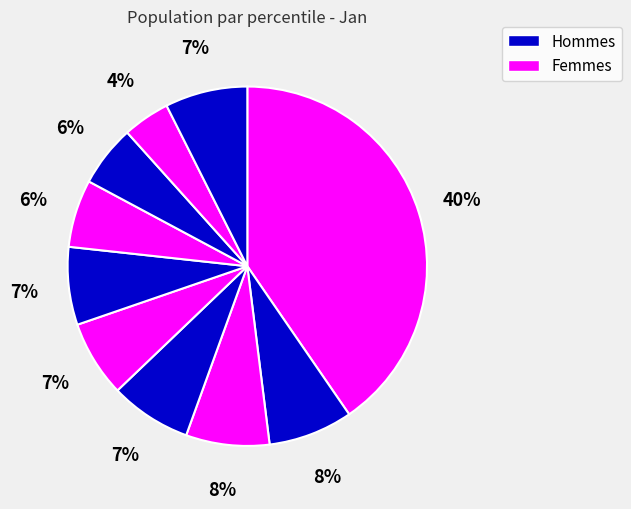

Which category has the biggest portion of the pie?

pct05